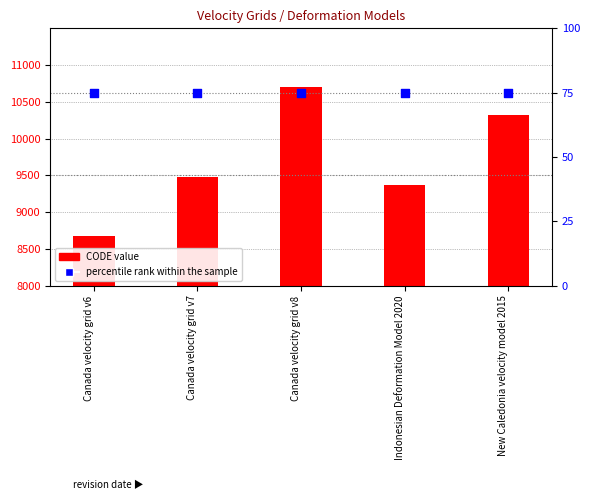

What are all the series names shown in the legend?

CODE, percentile rank within the sample